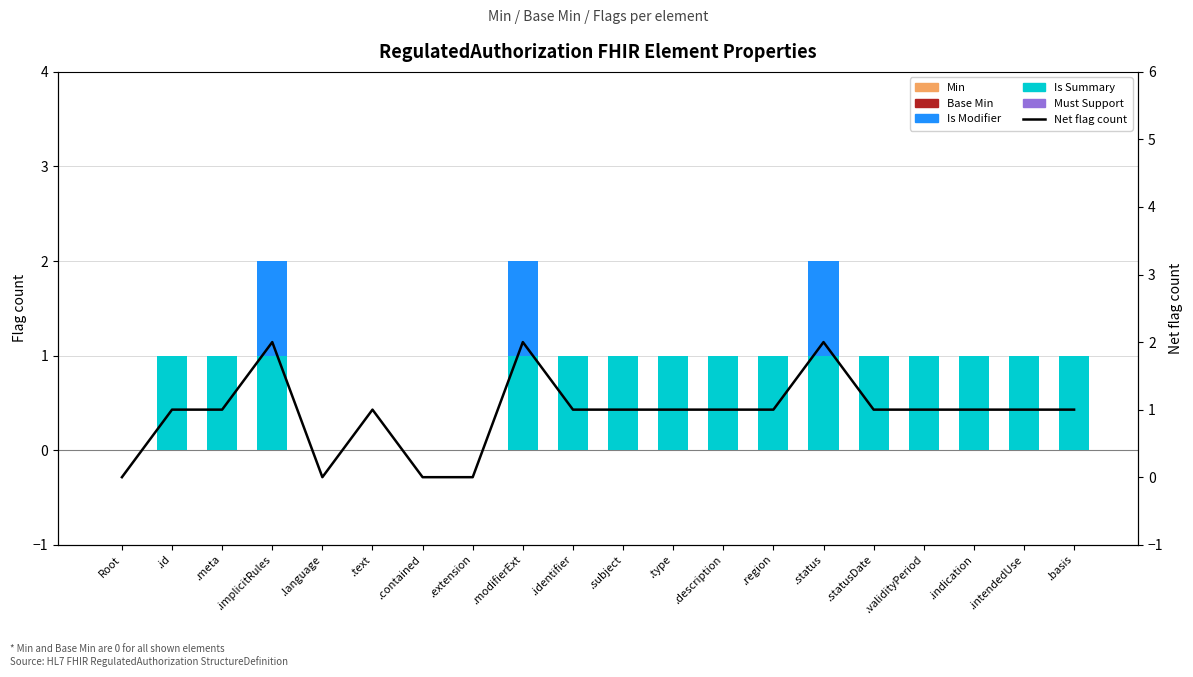

The value of Min at .language is 0. True or false?

True